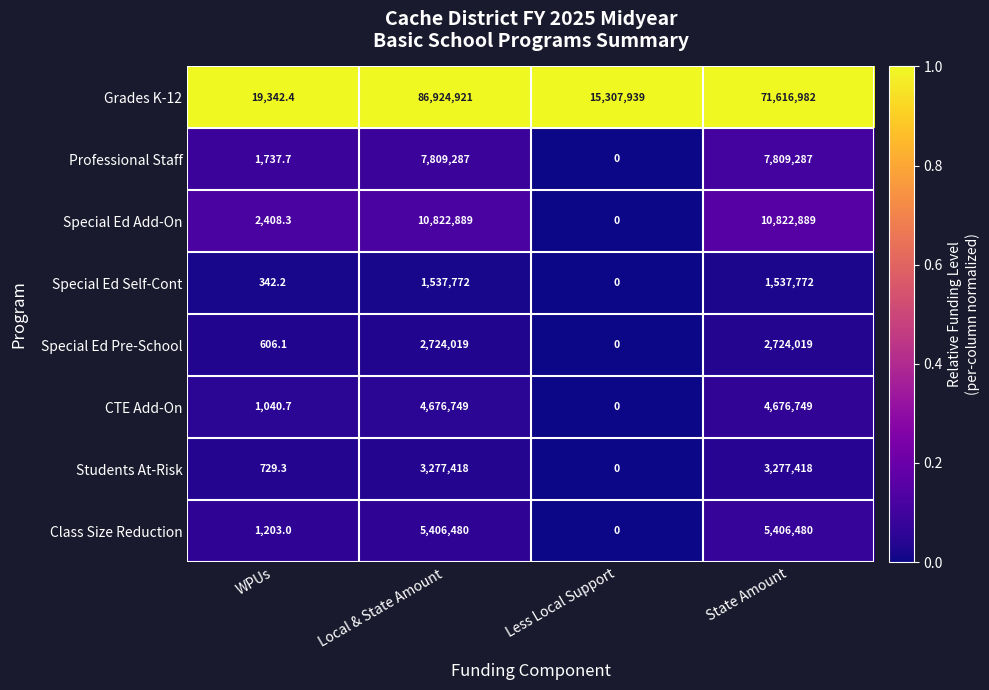

Is the value of CTE Add-On at Local & State Amount greater than the value of Students At-Risk at State Amount?

Yes